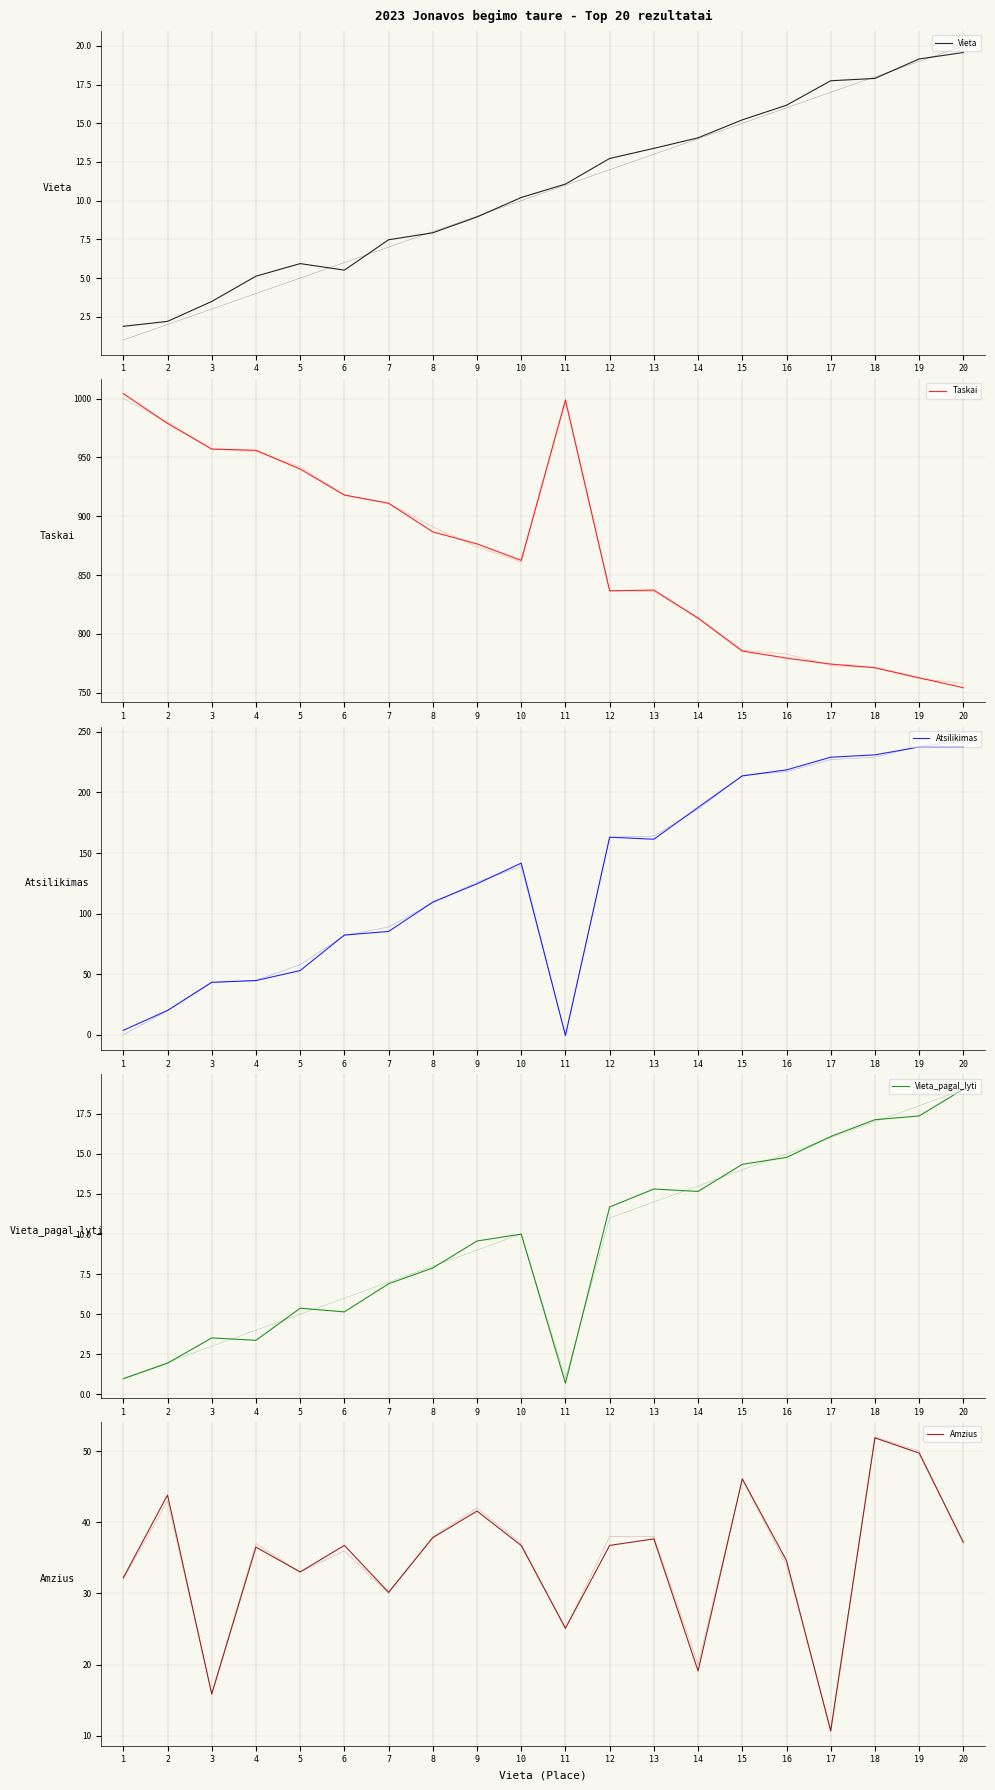

Which series has the largest total across all categories?

Taskai